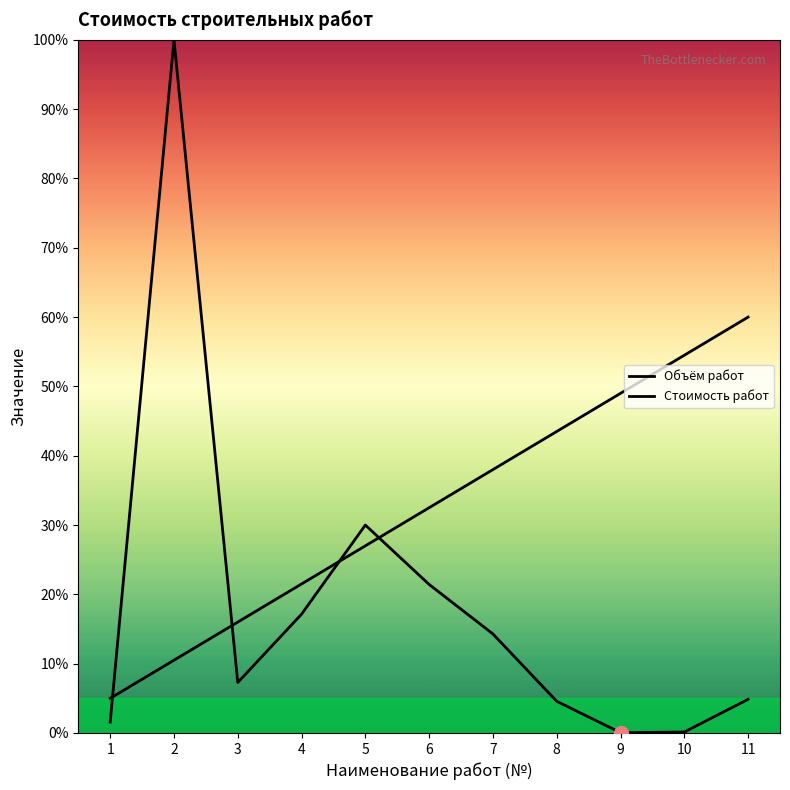

What is the average value of the Стоимость работ series?

32.5